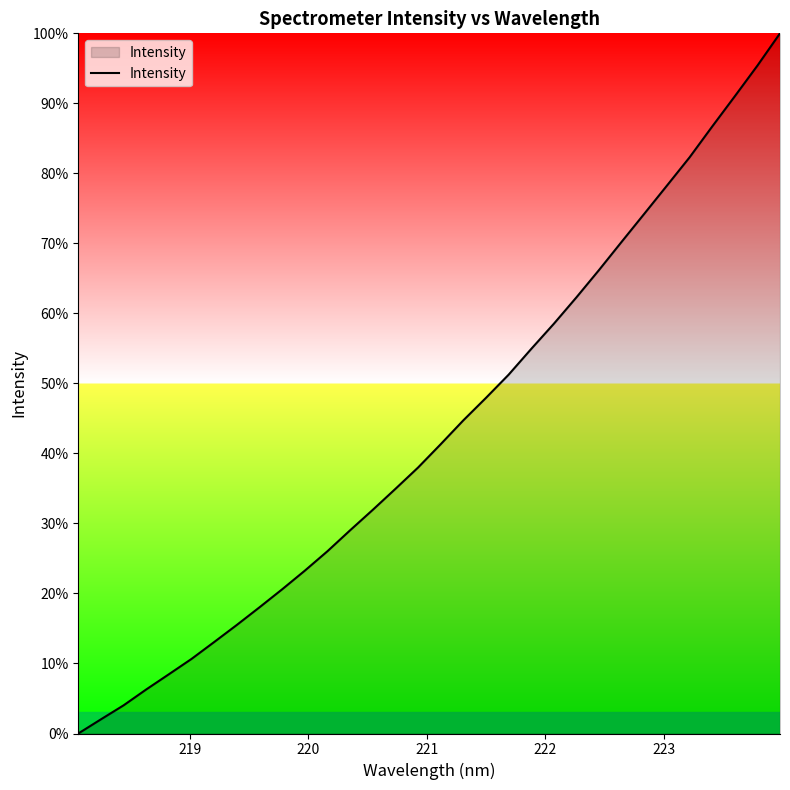

What is the difference between the maximum and minimum values?

100.0